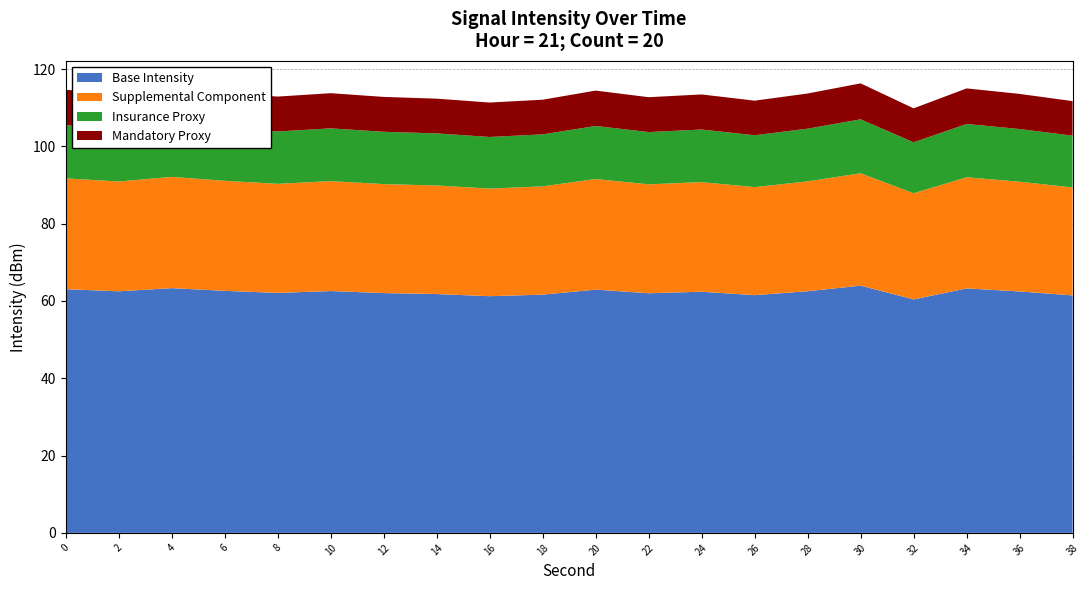

What is the minimum value for Base Intensity?

60.4